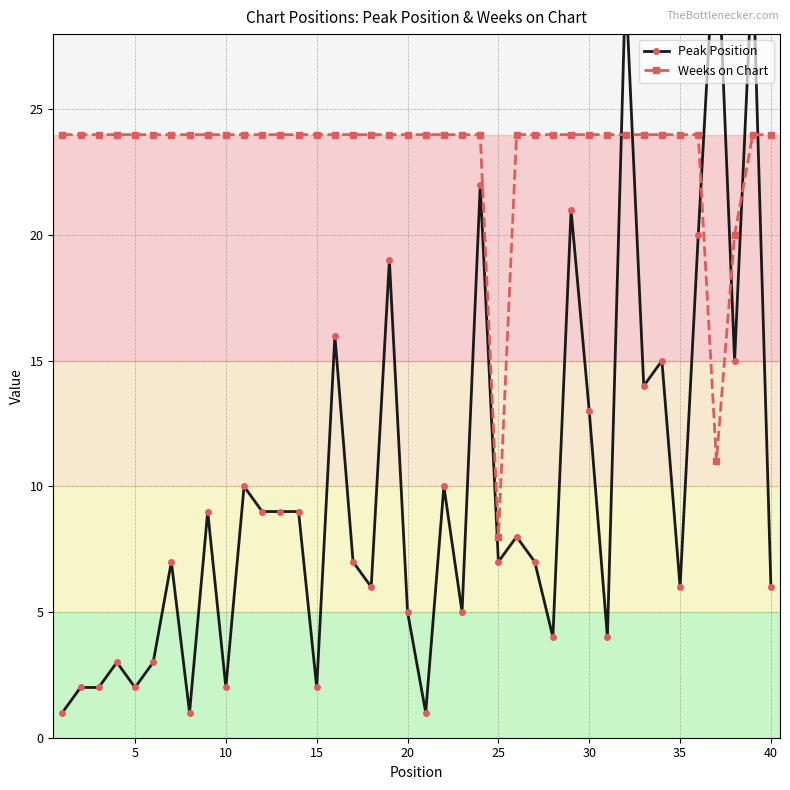

What is the highest value of the Weeks on Chart series?

24